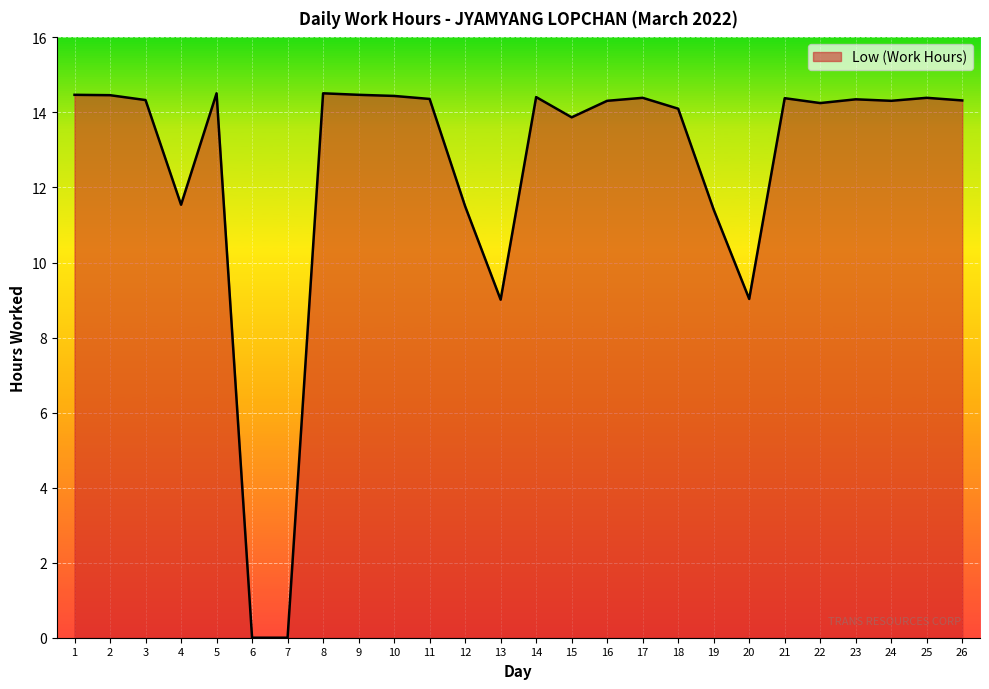

What is the maximum value shown in the chart?

14.5